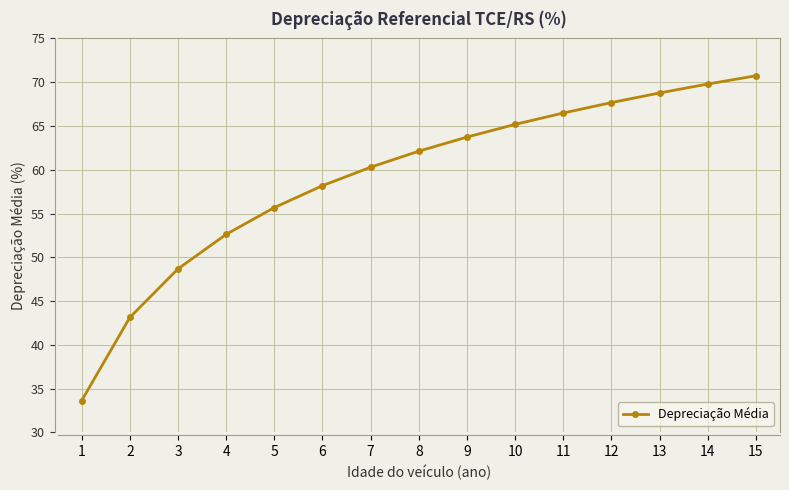

What is the maximum value shown in the chart?

70.7